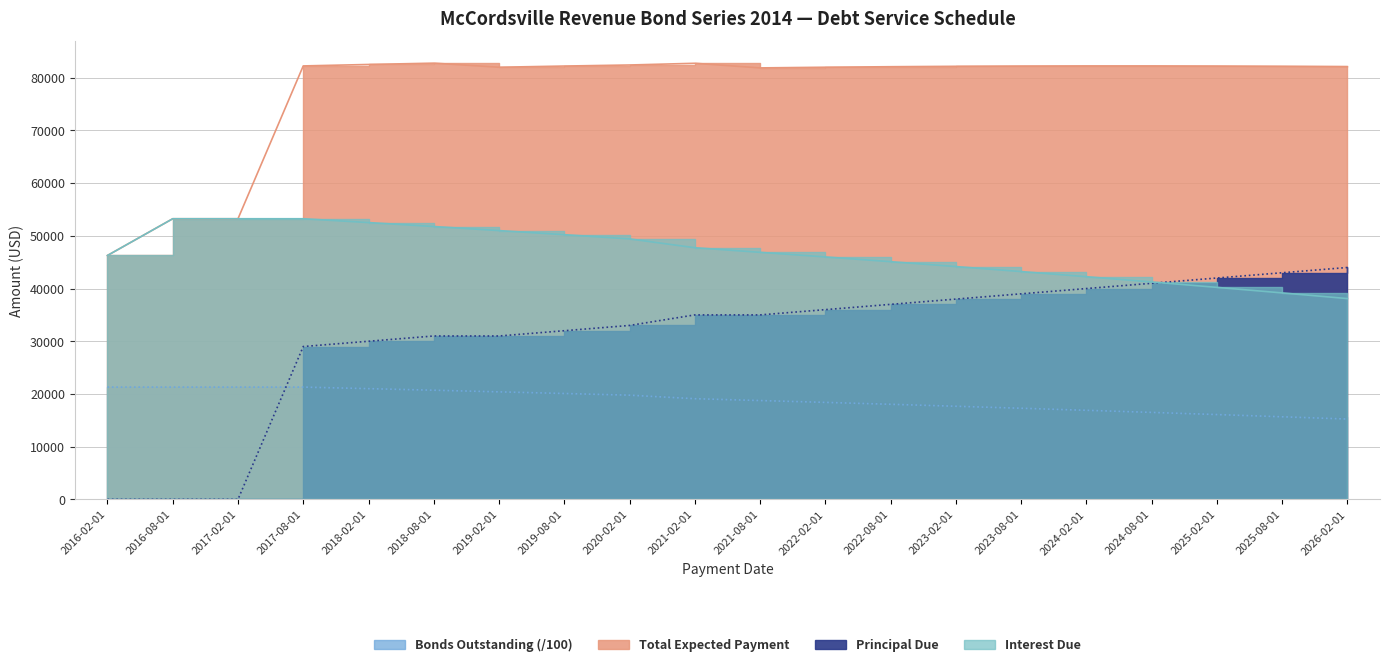

List the series in order of their overall mean, highest first.

Total Expected Payment, Interest Due, Principal Due, Bonds Outstanding